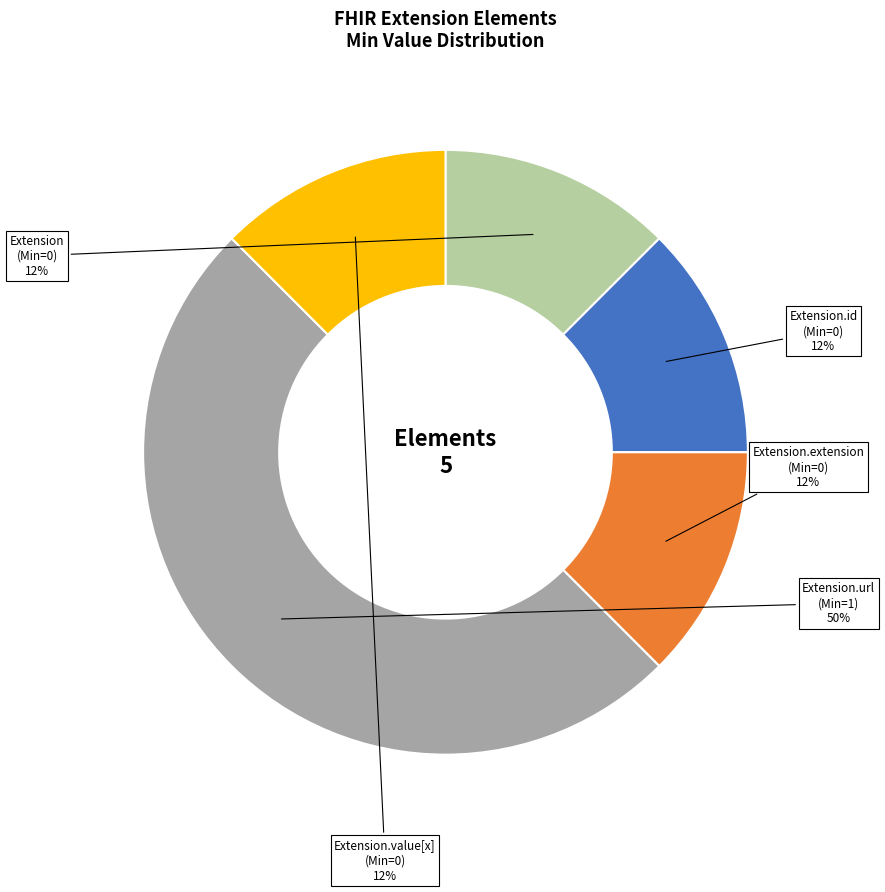

Is it true that Extension (Min=0) is 20% of the pie?

False